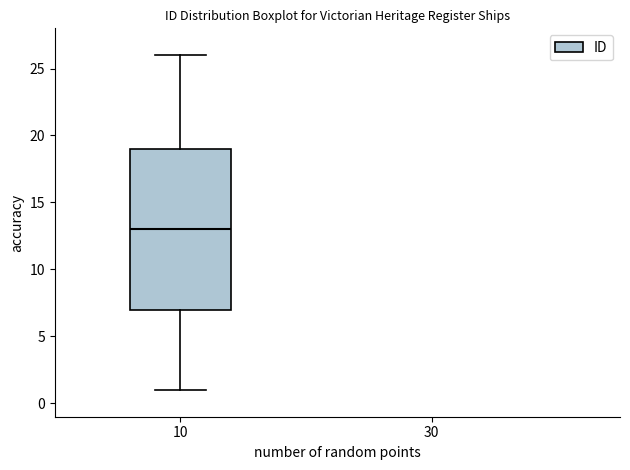

Read this box plot against the y-axis: the position of the median line, the range covered by the box, and the ends of both whiskers. The values are not printed on the chart, so give them approximately, as read against the axis.

median 13, box 7 to 19, whiskers 1 to 26